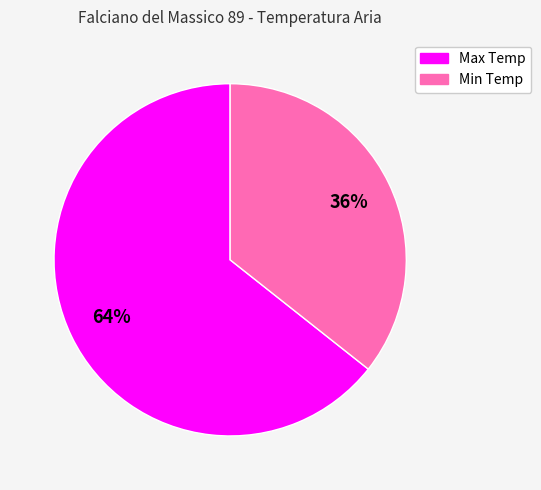

Does any single category account for the majority?

Yes